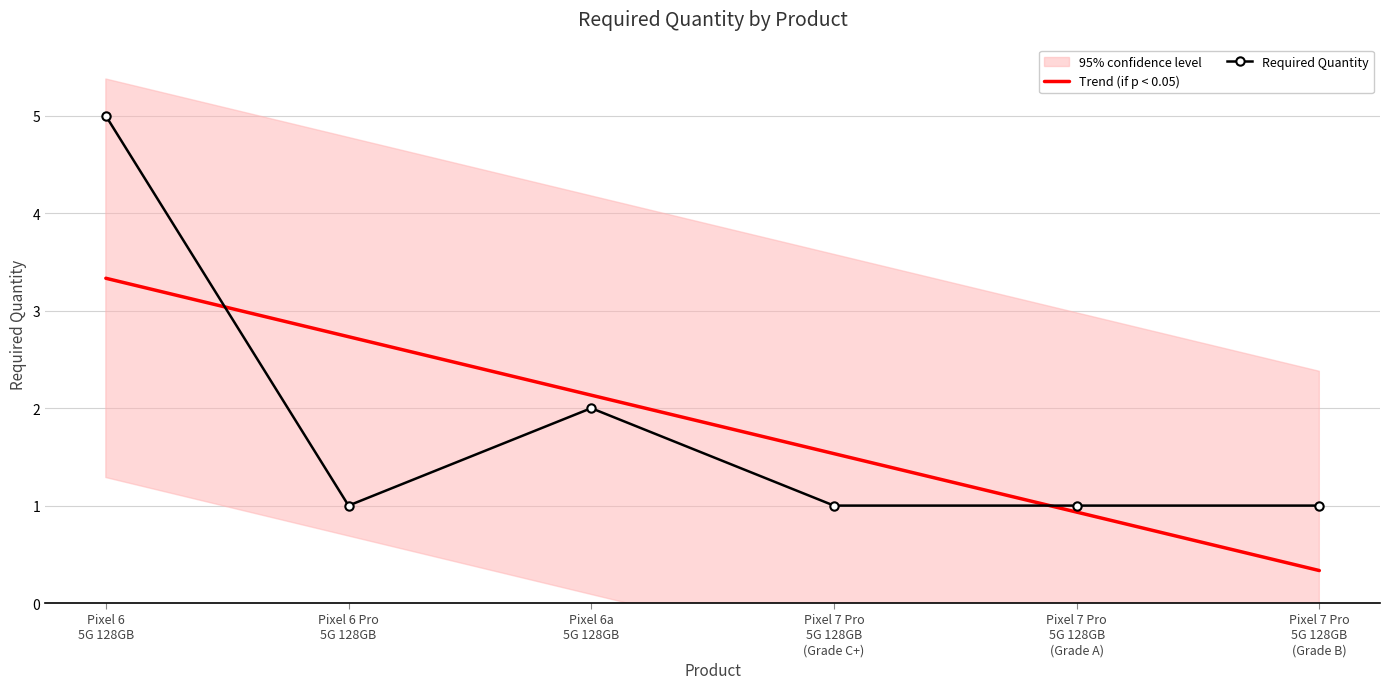

Rank the categories by Trend (if p < 0.05) value from lowest to highest.

Pixel 7 Pro
5G 128GB
(Grade B), Pixel 7 Pro
5G 128GB
(Grade A), Pixel 7 Pro
5G 128GB
(Grade C+), Pixel 6a
5G 128GB, Pixel 6 Pro
5G 128GB, Pixel 6
5G 128GB